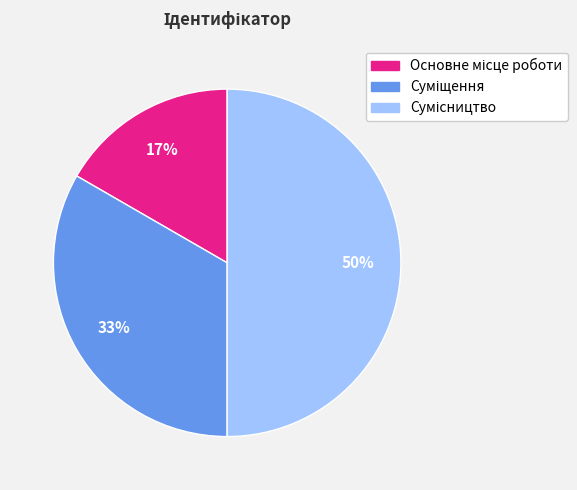

To the nearest percent, what is the average slice percentage?

33%